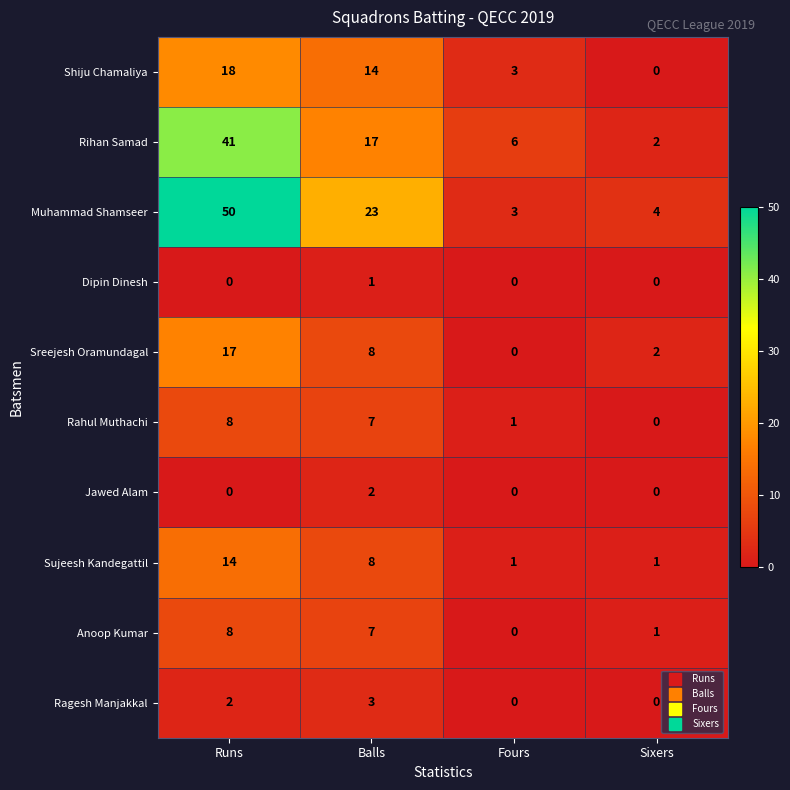

At which category is the sum across all series the highest?

Runs